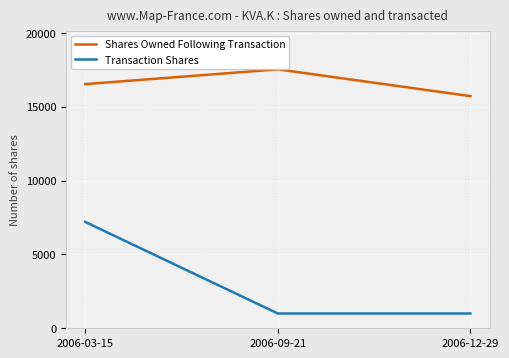

List the series in order of their peak value, lowest first.

Transaction Shares, Shares Owned Following Transaction